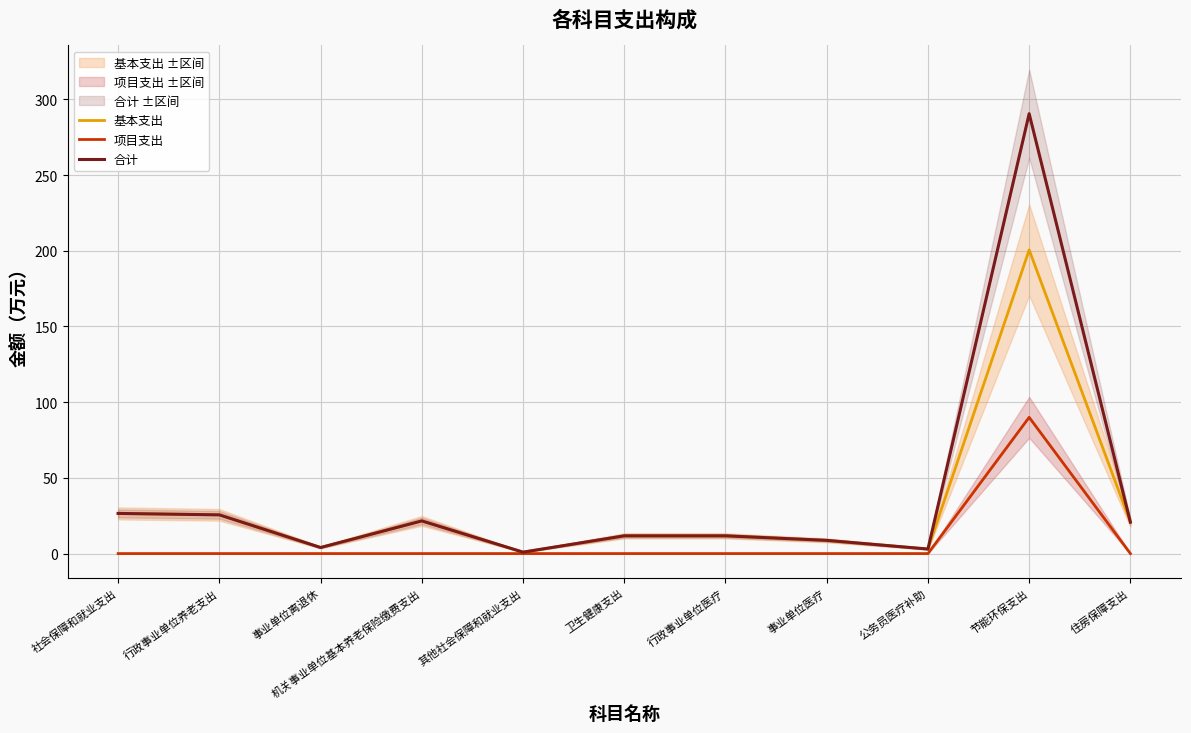

Reading left to right, what are all the values shown in this chart?

基本支出: 26.5	25.6	4.0	21.6	0.9	11.7	11.7	8.7	3.0	200.6	20.7
项目支出: 0.0	0.0	0.0	0.0	0.0	0.0	0.0	0.0	0.0	90.0	0.0
合计: 26.5	25.6	4.0	21.6	0.9	11.7	11.7	8.7	3.0	290.6	20.7